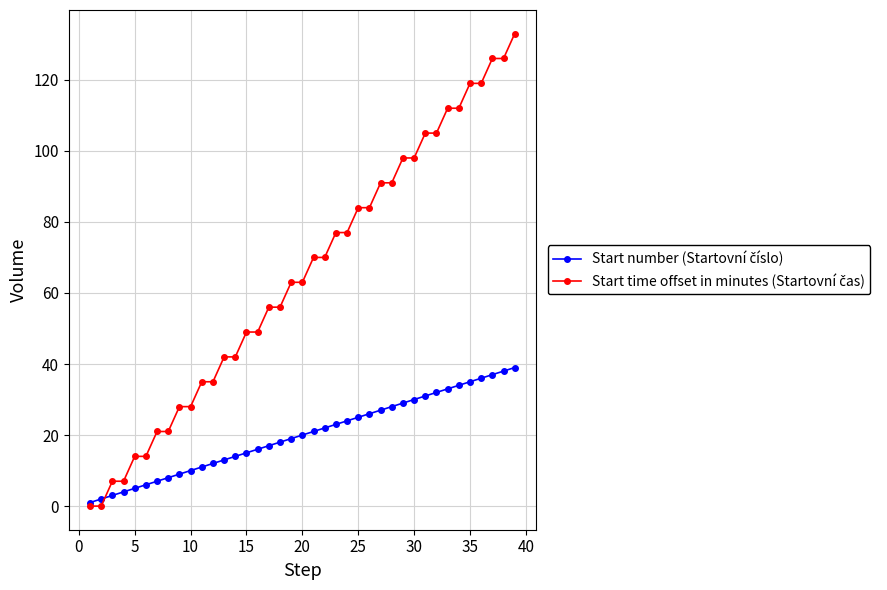

Count the number of data series in this chart.

2